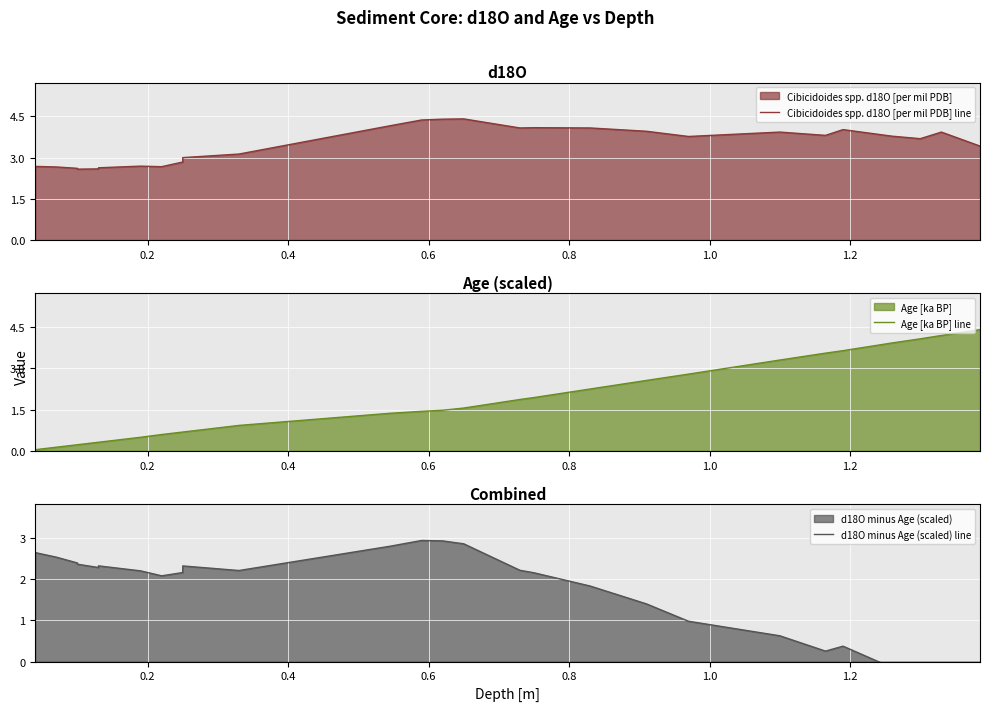

Reading left to right, transcribe all the data shown in this chart.

Cibicidoides spp. d18O [per mil PDB] line: 2.7	2.7	2.7	2.6	2.6	2.6	2.6	2.7	2.7	2.8	3.0	3.1	4.2	4.4	4.4	4.4	4.1	4.1	4.1	4.0	3.8	3.9	3.8	4.0	3.8	3.7	3.9	3.4
Age [ka BP] line: 0.0	0.0	0.1	0.2	0.2	0.3	0.3	0.5	0.6	0.7	0.7	0.9	1.4	1.4	1.5	1.6	1.9	1.9	2.3	2.6	2.8	3.3	3.6	3.6	3.9	4.1	4.2	4.4
d18O minus Age (scaled) line: 2.6	2.6	2.5	2.4	2.4	2.3	2.3	2.2	2.1	2.2	2.3	2.2	2.8	2.9	2.9	2.9	2.2	2.2	1.8	1.4	1.0	0.6	0.3	0.4	-0.1	-0.4	-0.3	-1.0